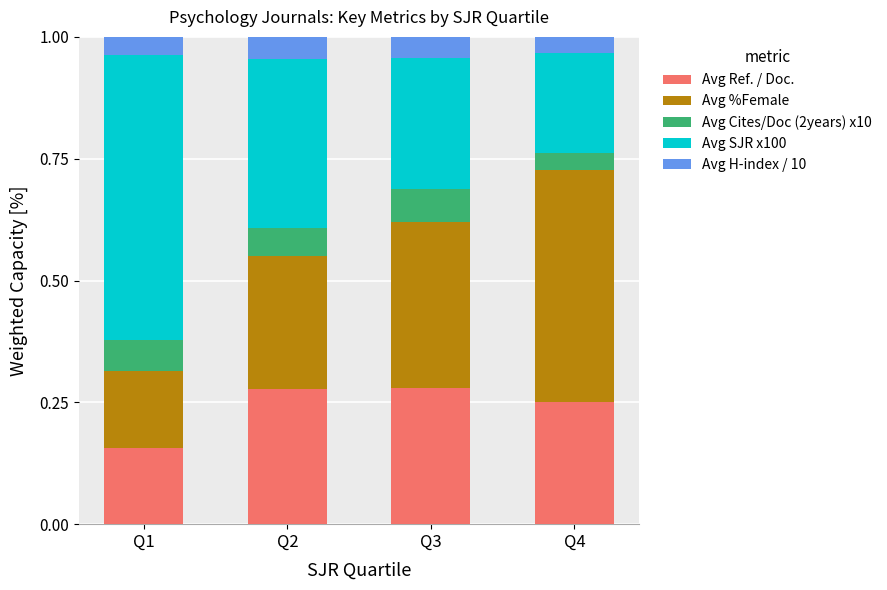

At which label does Avg Ref. / Doc. reach its minimum?

Q1